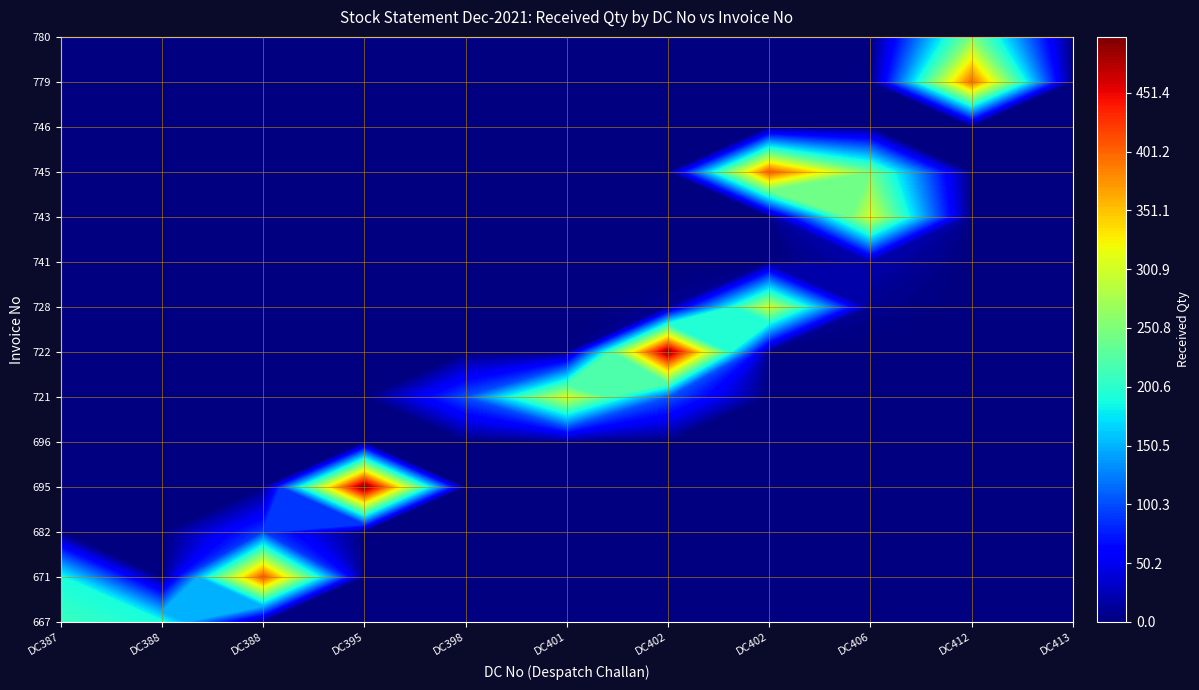

What value does the 722 series have at 6, to the nearest 50?

500